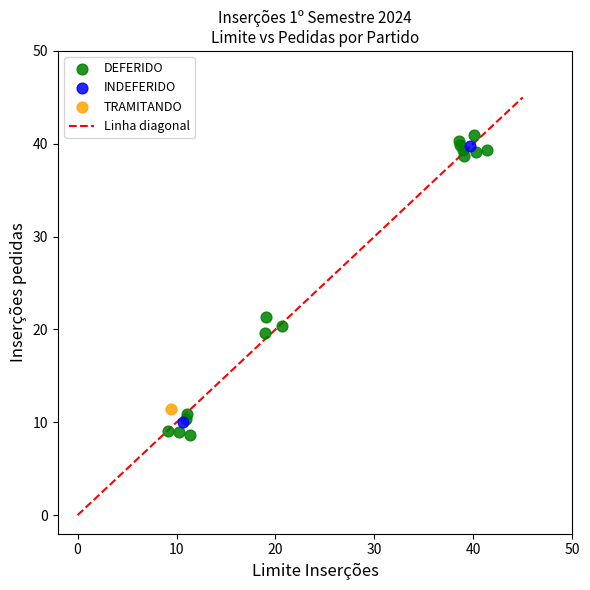

Which series reaches the minimum Y coordinate?

DEFERIDO